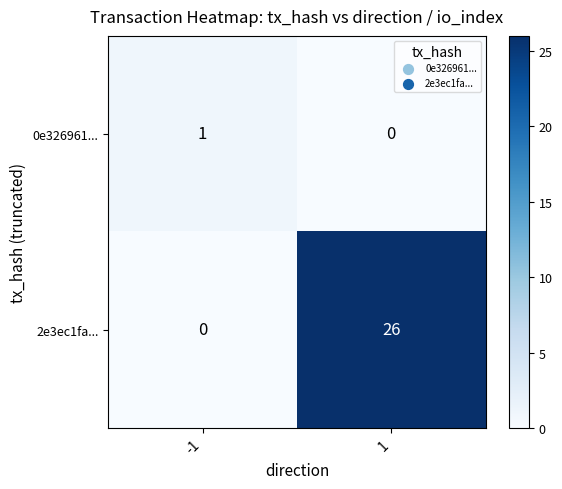

What is the spread (max minus min) of values at 1?

26